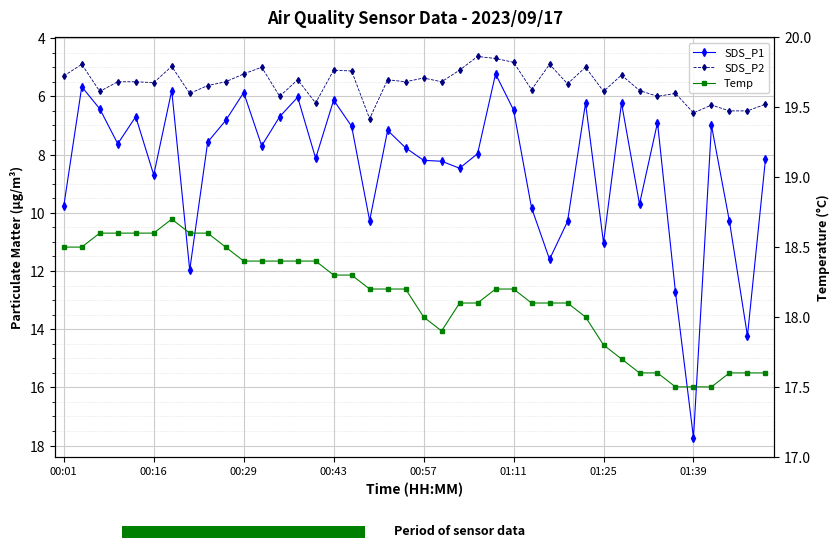

What is the maximum value for SDS_P1?

17.7